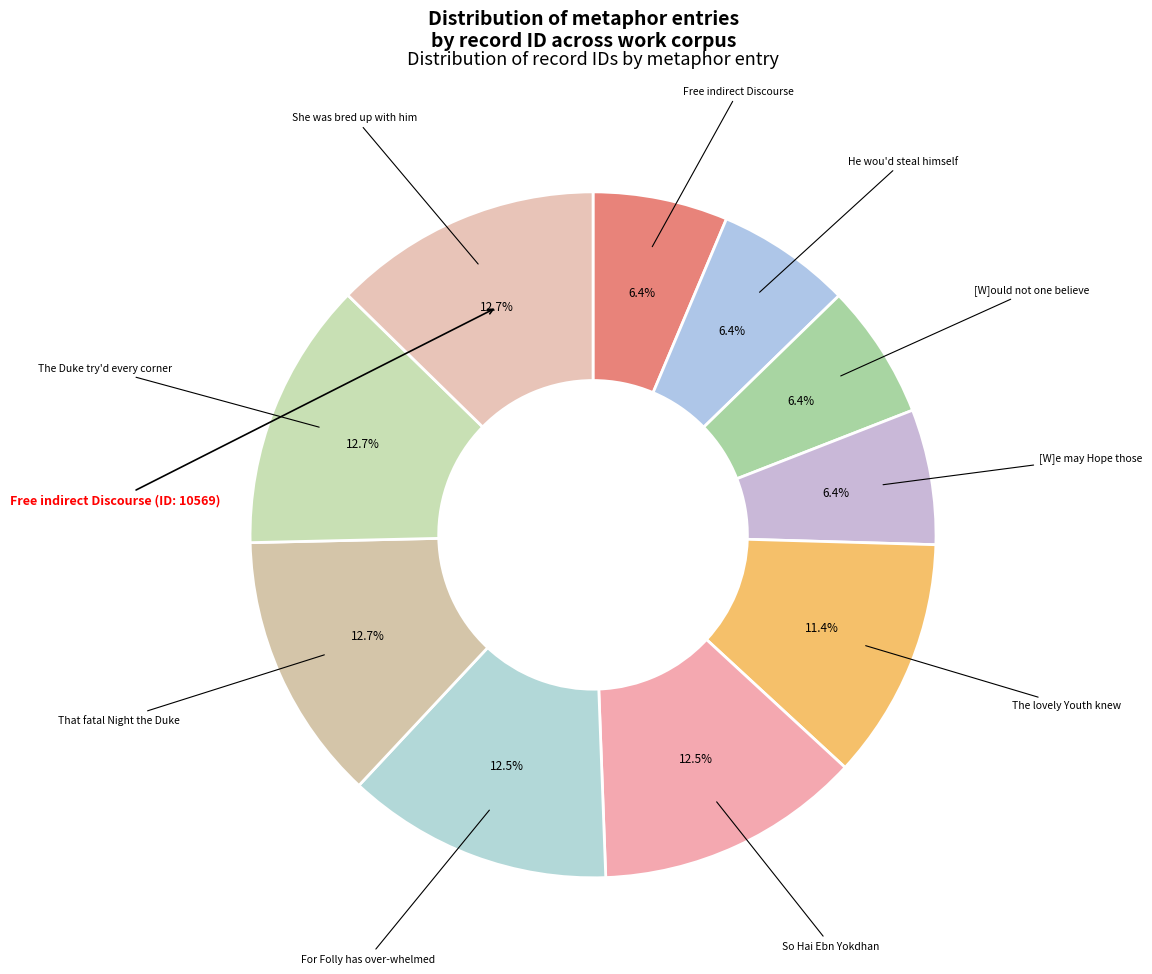

Which category has the smallest portion of the pie?

Free indirect Discourse